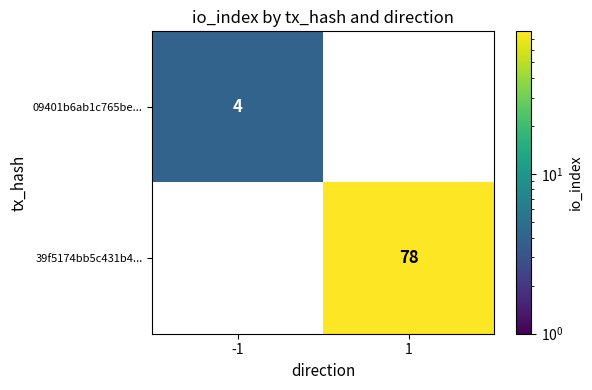

Rank the series by their average value, from highest to lowest.

39f5174bb5c431b4..., 09401b6ab1c765be...